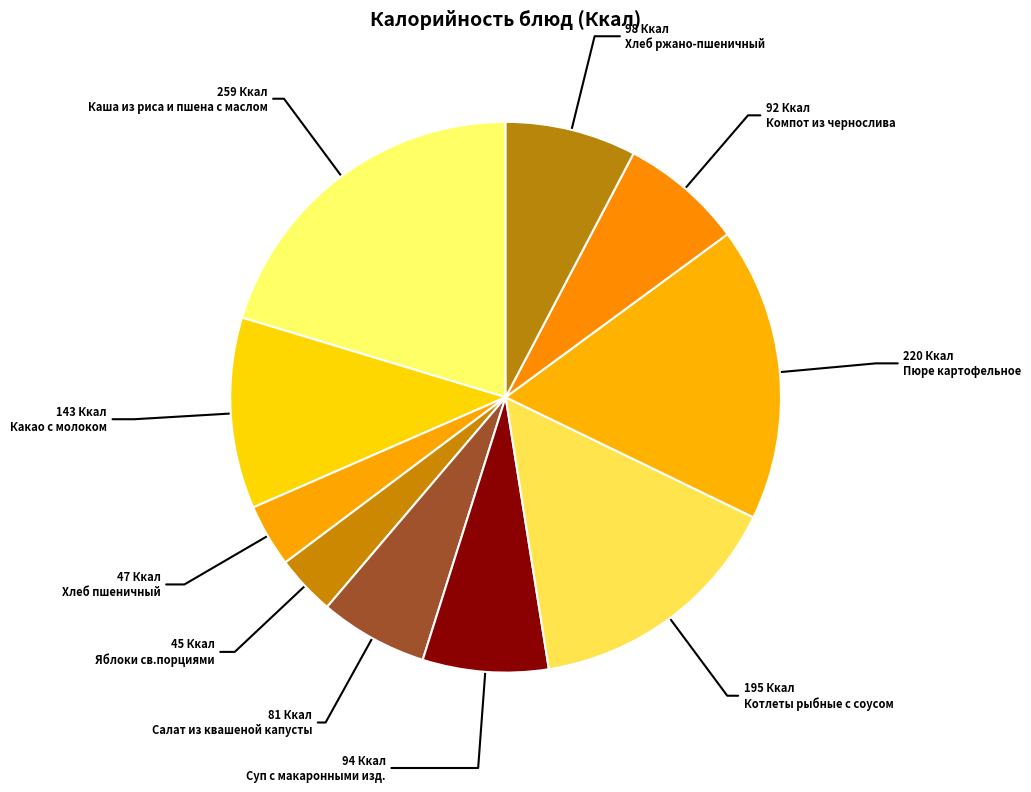

What portion of the pie excludes Хлеб пшеничный?

96.3%